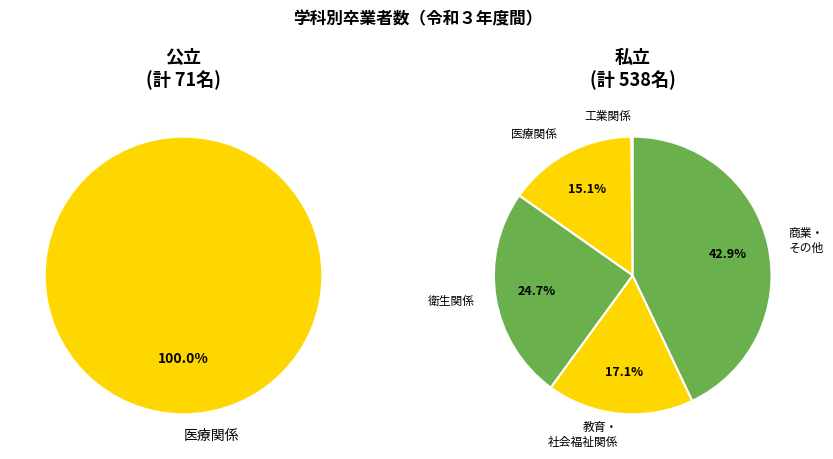

Which slice is the smallest?

工業関係